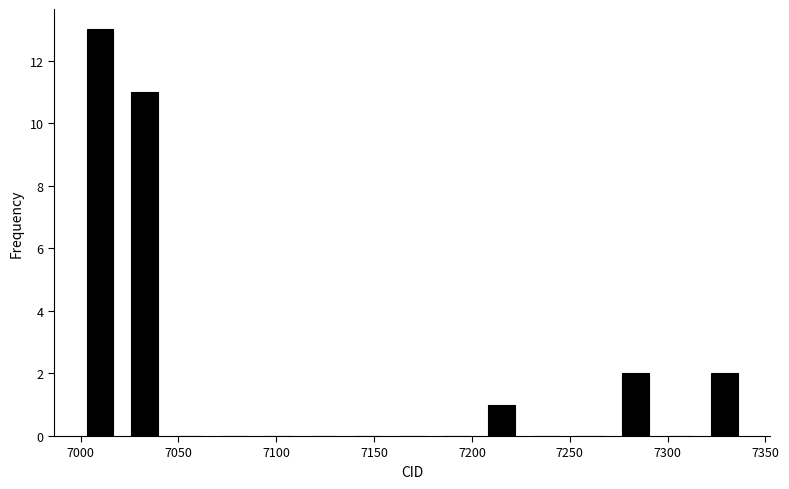

Reading left to right, list every bar in this chart as the range it spans on the x-axis followed by its height. Neither the bar edges nor the heights are printed on the chart, so give them approximately, as read against the axes.

7005 to 7025: 13
7025 to 7050: 11
7050 to 7070: 0
7070 to 7095: 0
7095 to 7115: 0
7115 to 7140: 0
7140 to 7165: 0
7165 to 7185: 0
7185 to 7210: 0
7210 to 7230: 1
7230 to 7255: 0
7255 to 7275: 0
7275 to 7300: 2
7300 to 7320: 0
7320 to 7345: 2